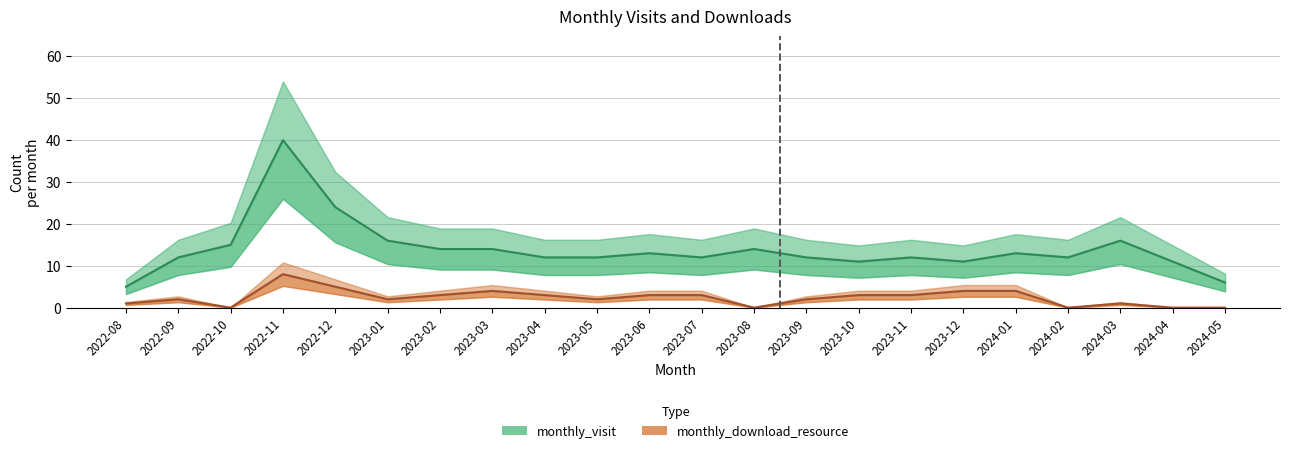

True or false: monthly_visit and monthly_download_resource cross at least once.

False